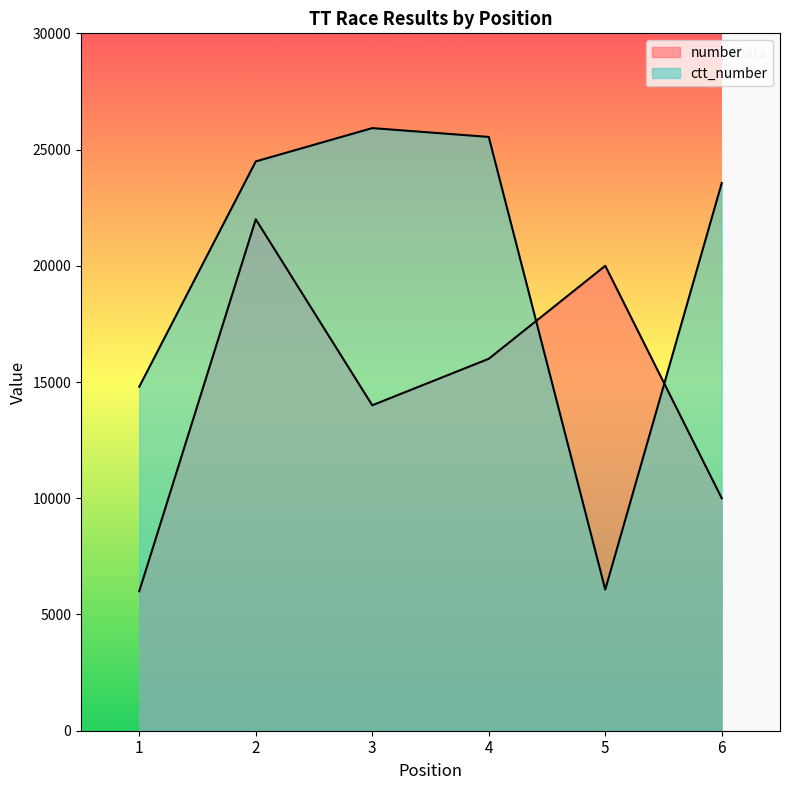

Is it true that number equals 16000 at 4?

True